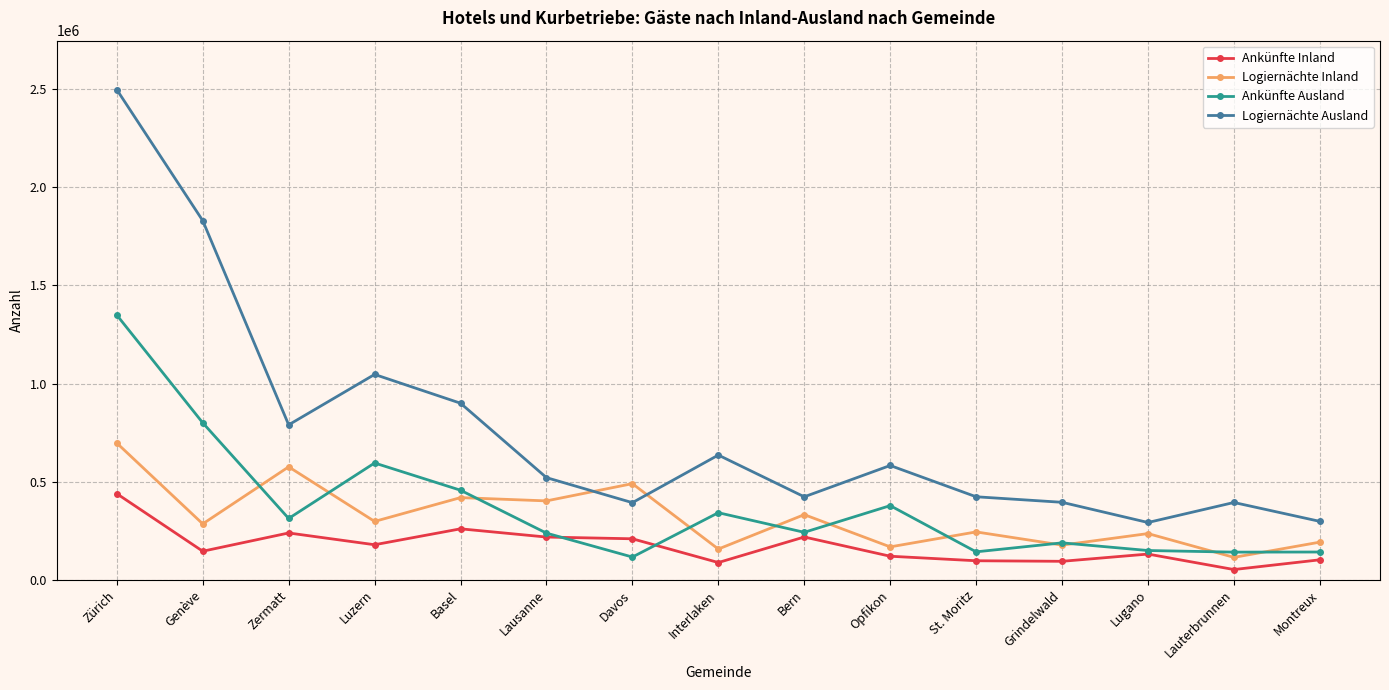

True or false: Logiernächte Ausland and Ankünfte Inland intersect in this chart.

False